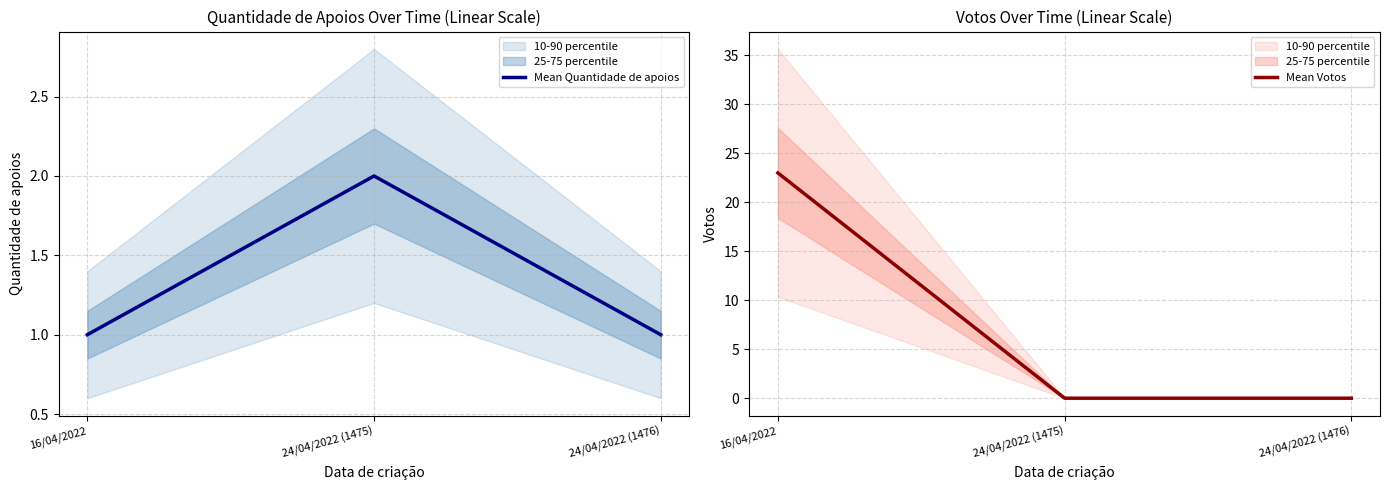

Between 24/04/2022 (1475) and 24/04/2022 (1476), which series saw the biggest shift?

Mean Quantidade de apoios